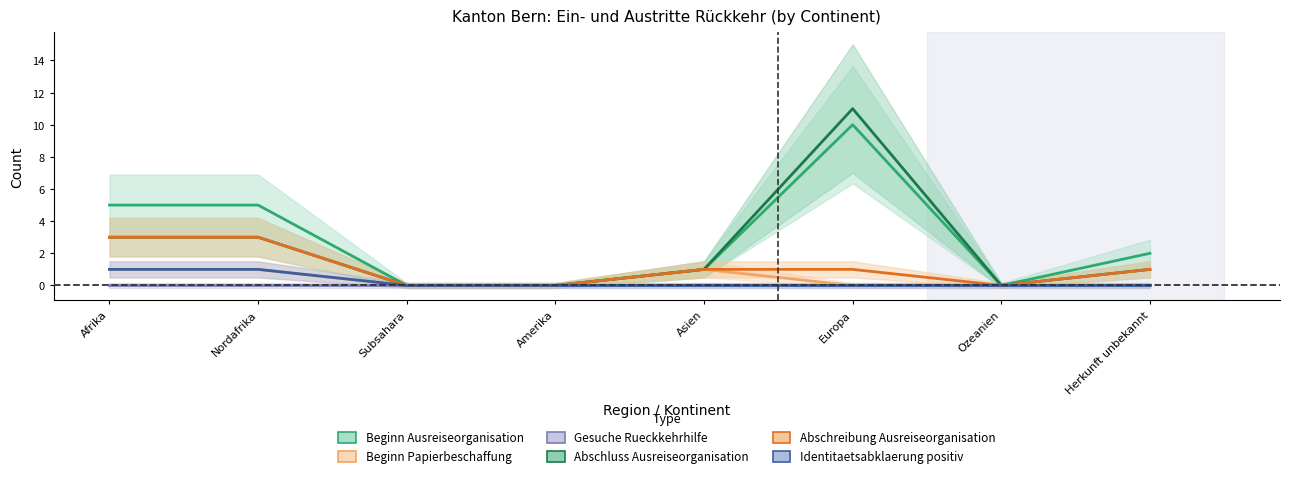

Is it true that Abschreibung Ausreiseorganisation equals 2 at Amerika?

False